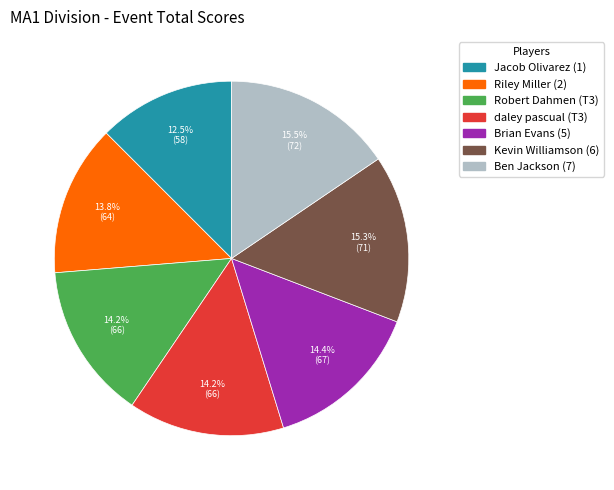

Approximately how many times larger is the value at Brian Evans (5) compared to Kevin Williamson (6)?

0.9